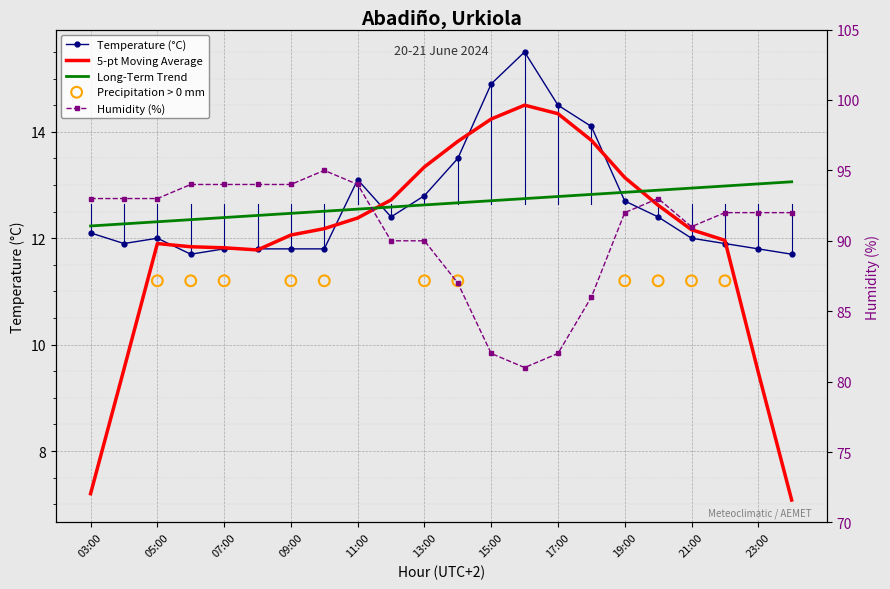

Which series has the largest total across all categories?

Humidity (%)